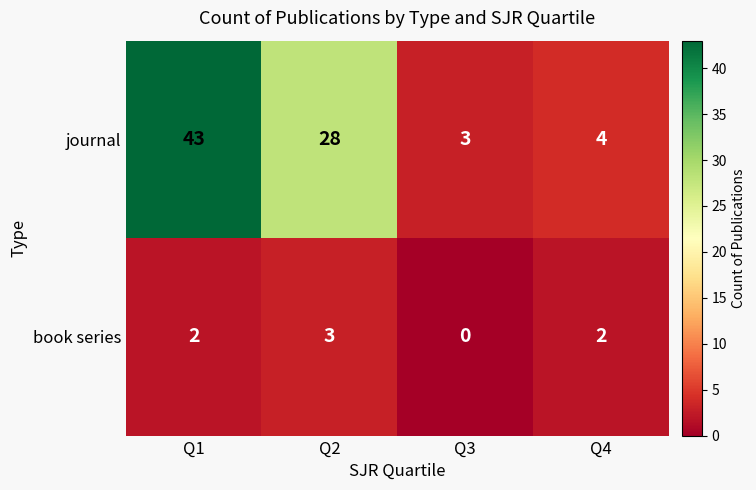

What is the difference between the journal values at Q3 and Q1?

40